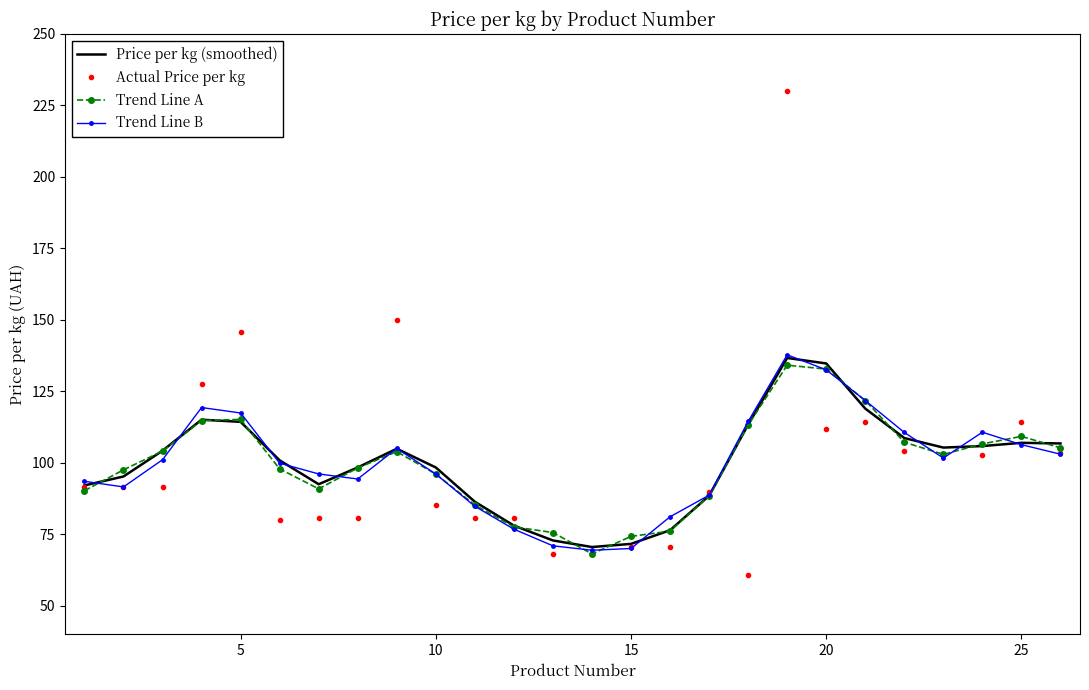

Reading left to right, extract all data points from this chart.

Price per kg (smoothed): 92.1	95.2	104.2	115.1	114.3	100.9	92.5	98.4	104.9	98.4	86.4	78.0	72.8	70.5	71.6	76.4	88.5	113.3	136.7	134.7	119.0	108.7	105.3	105.9	107.0	106.8
Actual Price per kg: 91.4	91.4	91.4	127.5	145.7	80.0	80.8	80.8	150.0	85.3	80.8	80.8	68.2	68.2	70.6	70.6	89.8	60.7	230.0	111.8	114.2	104.2	102.8	102.8	114.2	103.4
Trend Line A: 90.2	97.5	104.1	114.8	115.2	97.9	90.9	98.2	103.9	96.1	85.2	77.6	75.6	68.1	74.3	76.1	88.5	113.2	134.1	132.8	121.8	107.2	103.0	106.6	109.2	105.2
Trend Line B: 93.5	91.6	101.1	119.3	117.4	99.9	96.1	94.3	105.0	96.1	84.8	76.8	71.0	69.4	70.0	81.1	88.7	114.5	137.8	132.5	121.8	110.6	101.7	110.7	106.3	103.0